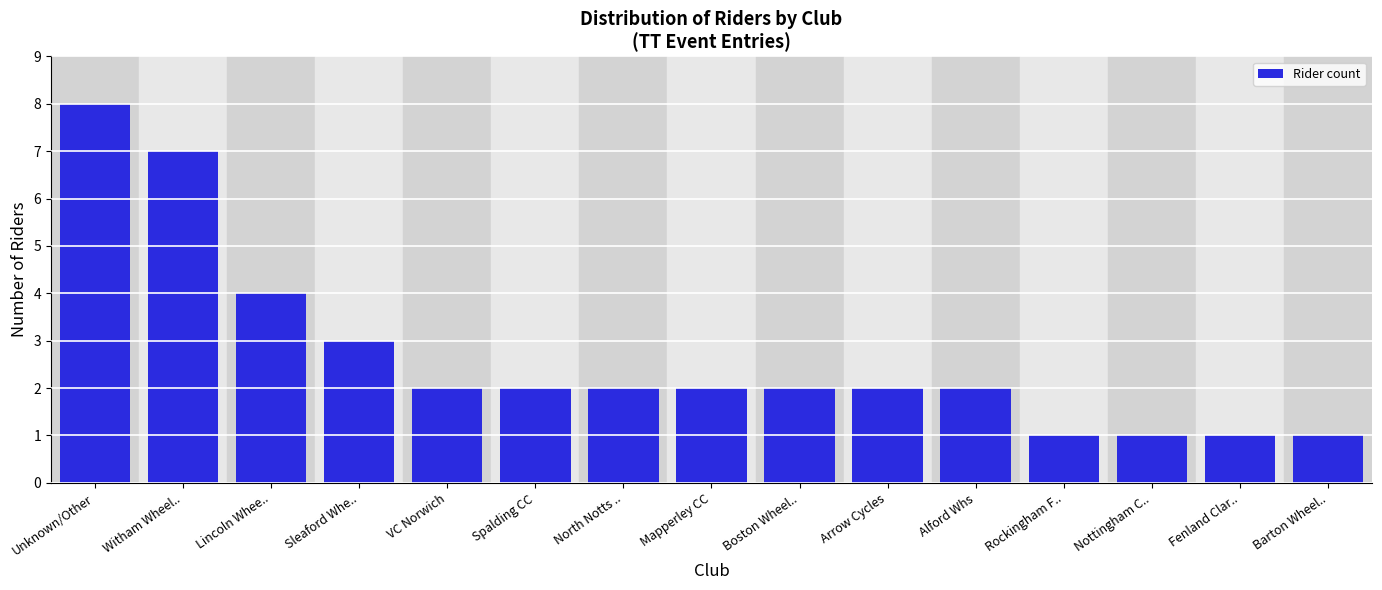

Reading left to right, extract all data points from this chart.

8	7	4	3	2	2	2	2	2	2	2	1	1	1	1